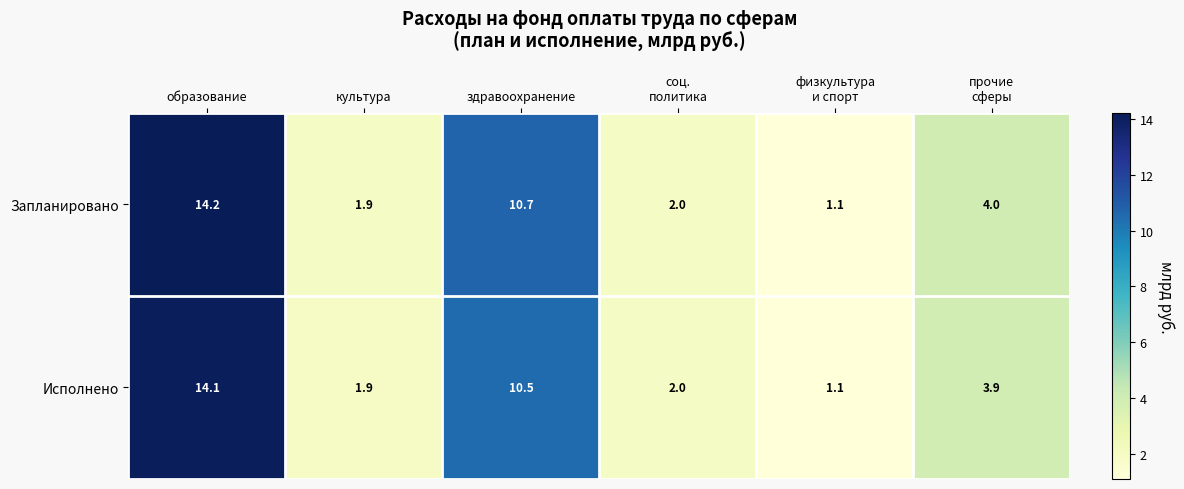

Where does the Запланировано series first go above 4?

образование